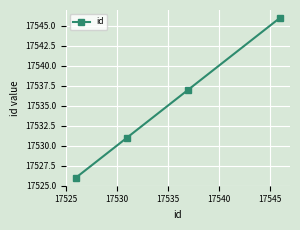

What is the greatest value displayed?

17546